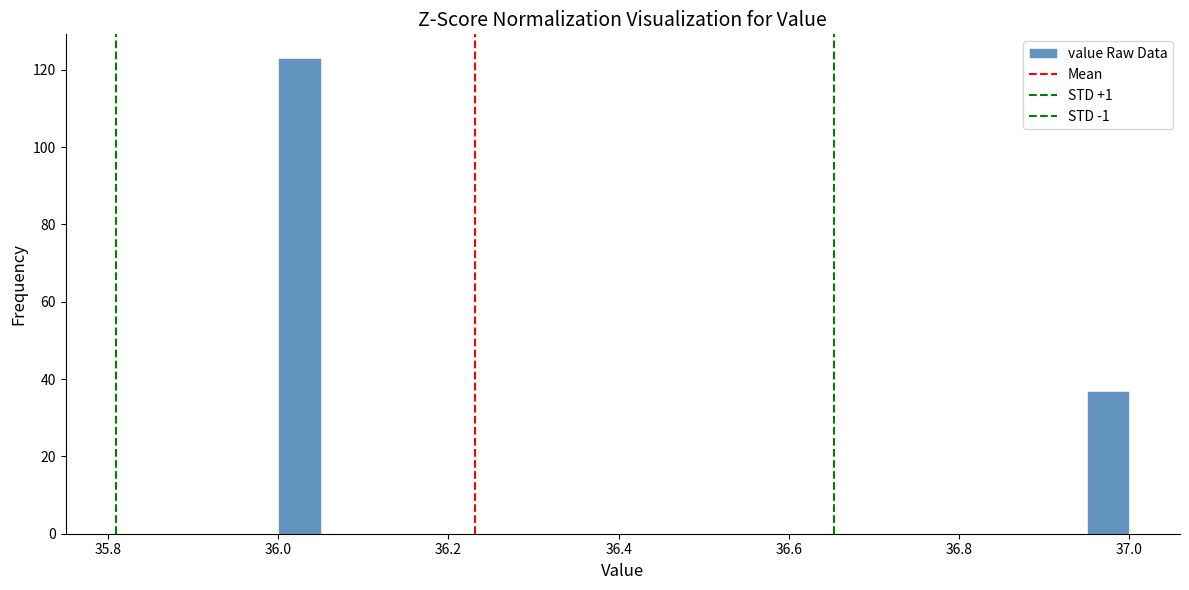

Read against the x-axis, roughly where is the centre of the tallest bar?

36.02